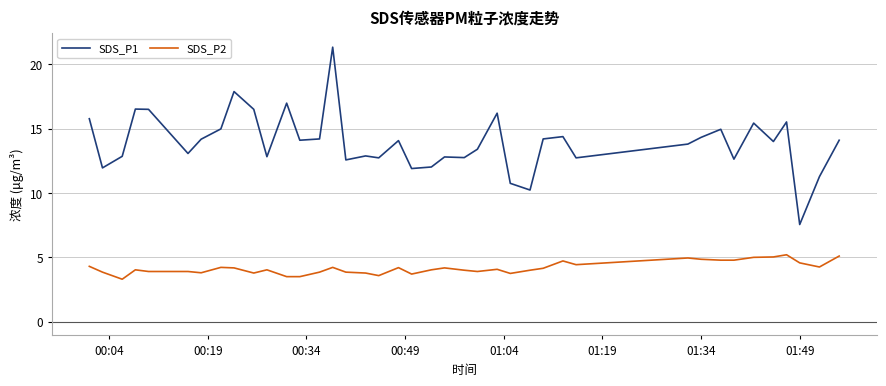

Which series has the largest total across all categories?

SDS_P1